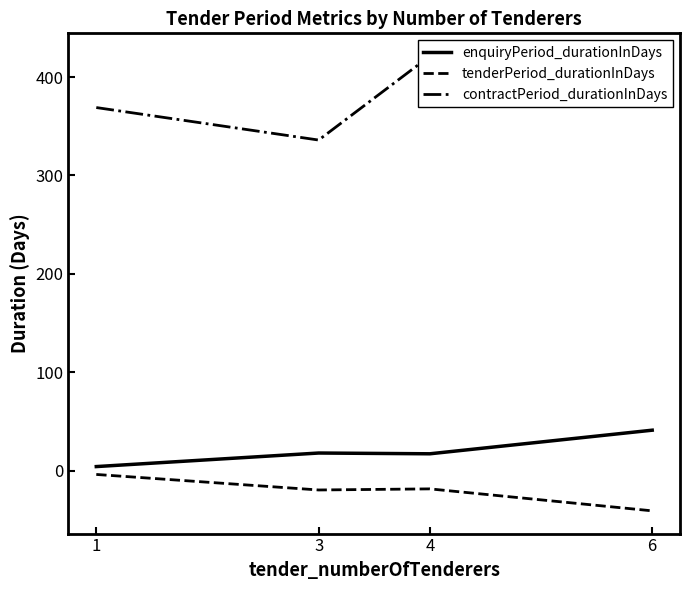

Reading left to right, list all the values displayed in this chart.

enquiryPeriod_durationInDays: 4.0	17.8	17.0	41.0
tenderPeriod_durationInDays: -4.0	-19.8	-18.7	-41.0
contractPeriod_durationInDays: 369.0	336.0	421.3	406.0